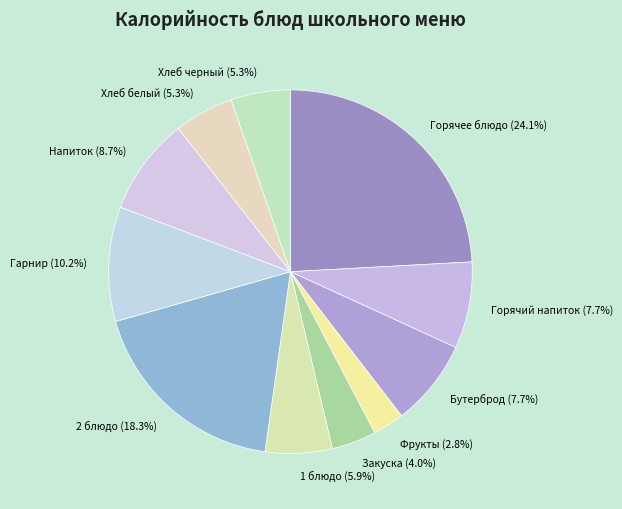

To the nearest percent, what portion does Хлеб белый represent?

5%